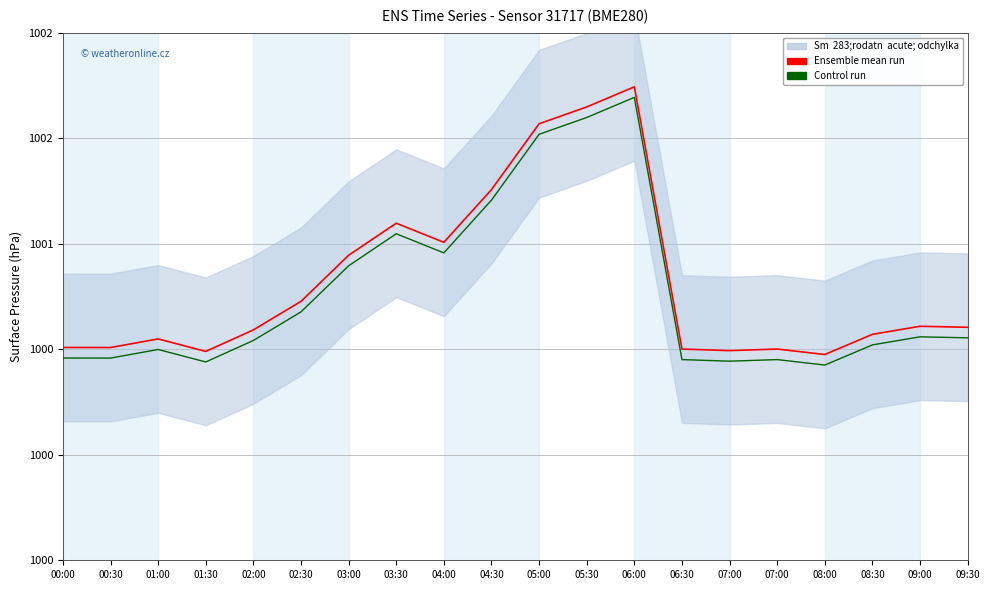

Where is the first local minimum for Control run?

00:30